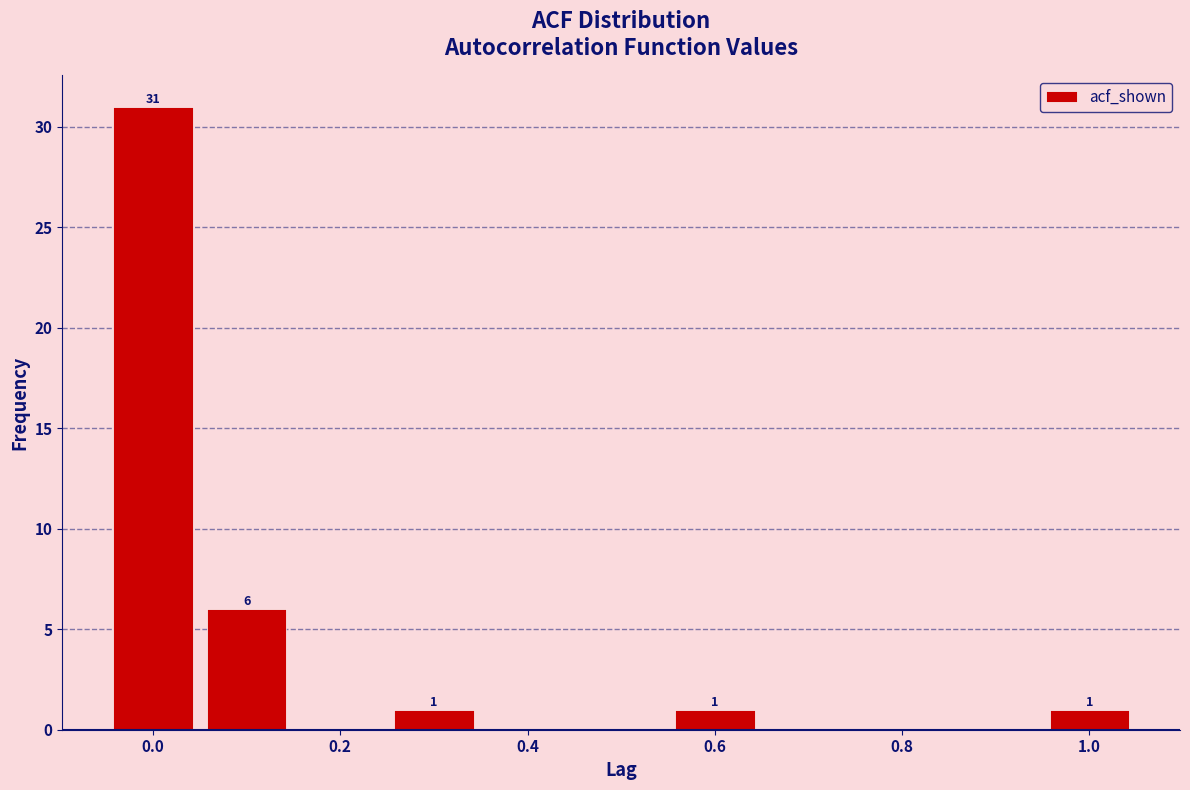

Which range on the x-axis has the tallest bar?

-0.05 to 0.05